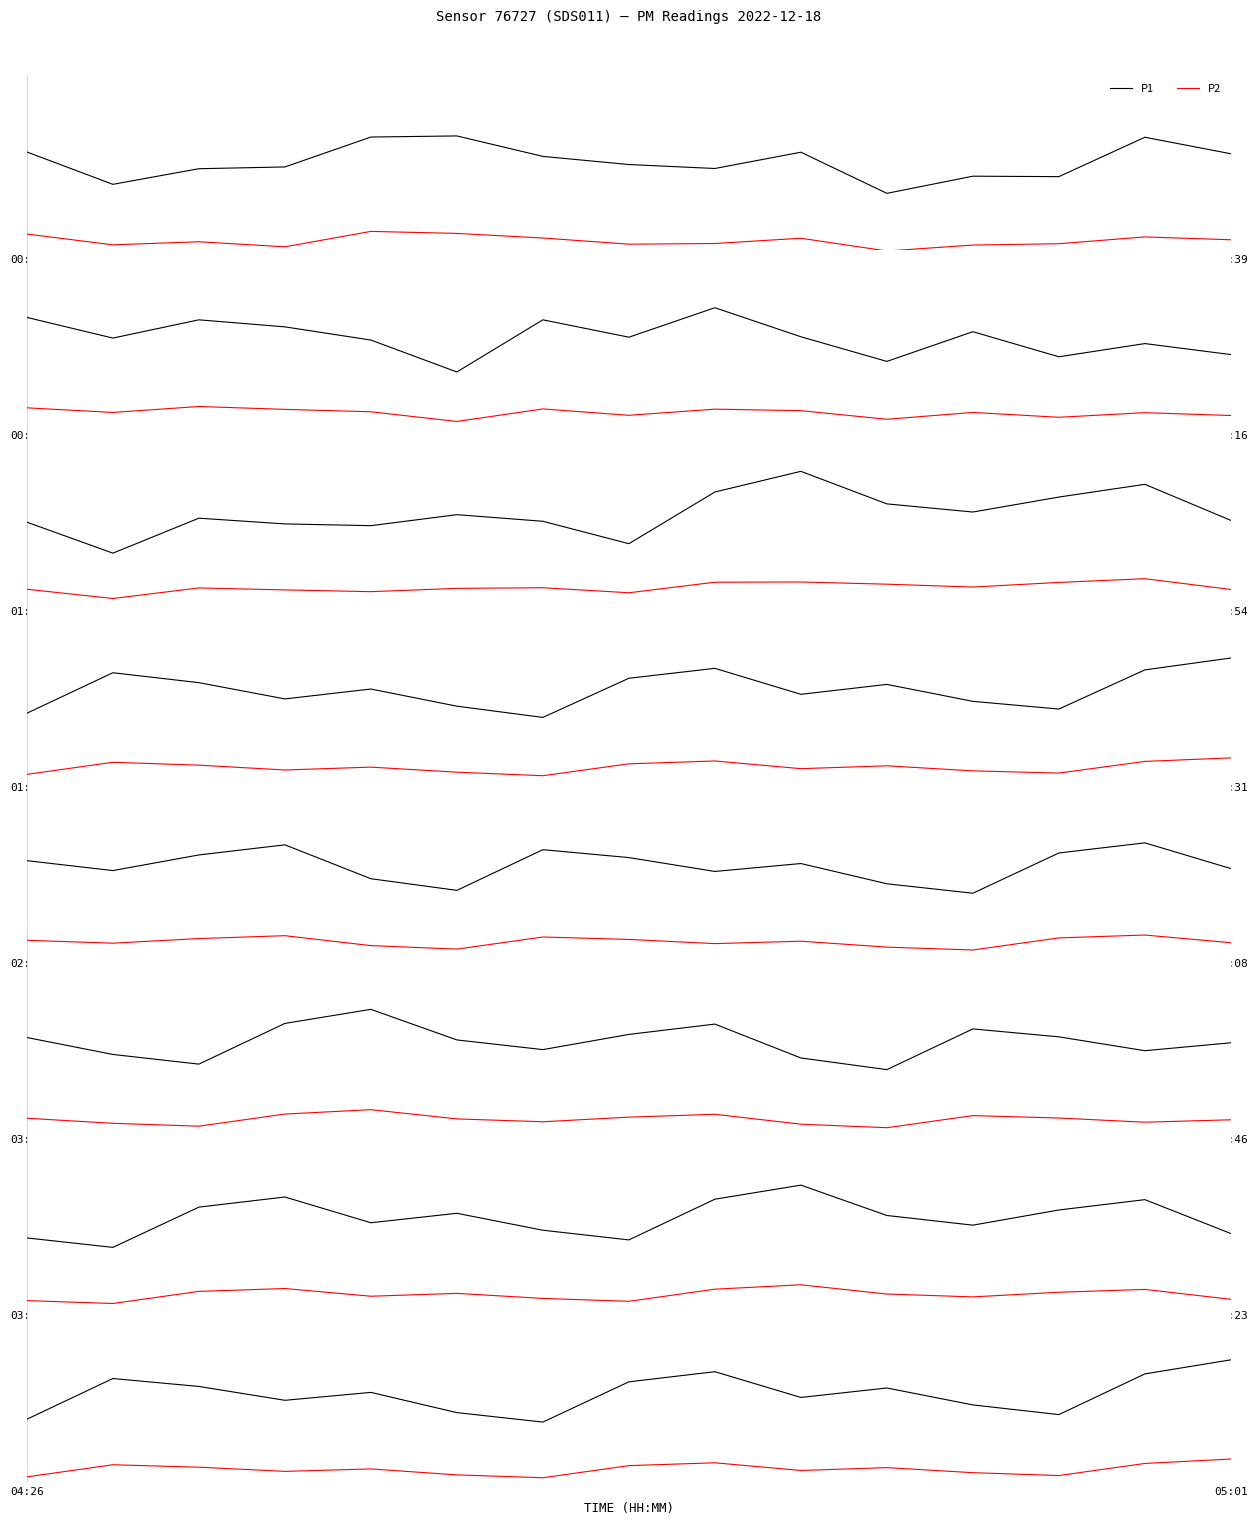

How many data points in P1 are above 49?

8